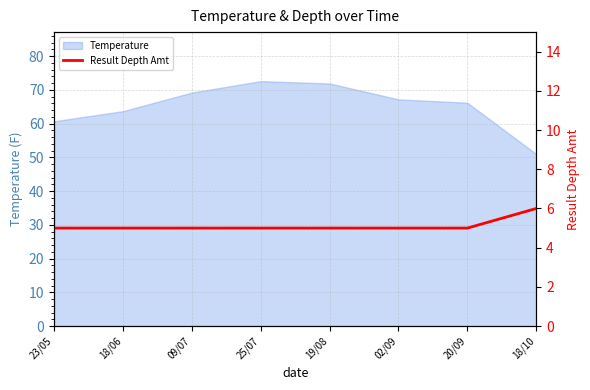

What is the label of the 4th point from the left?

25/07